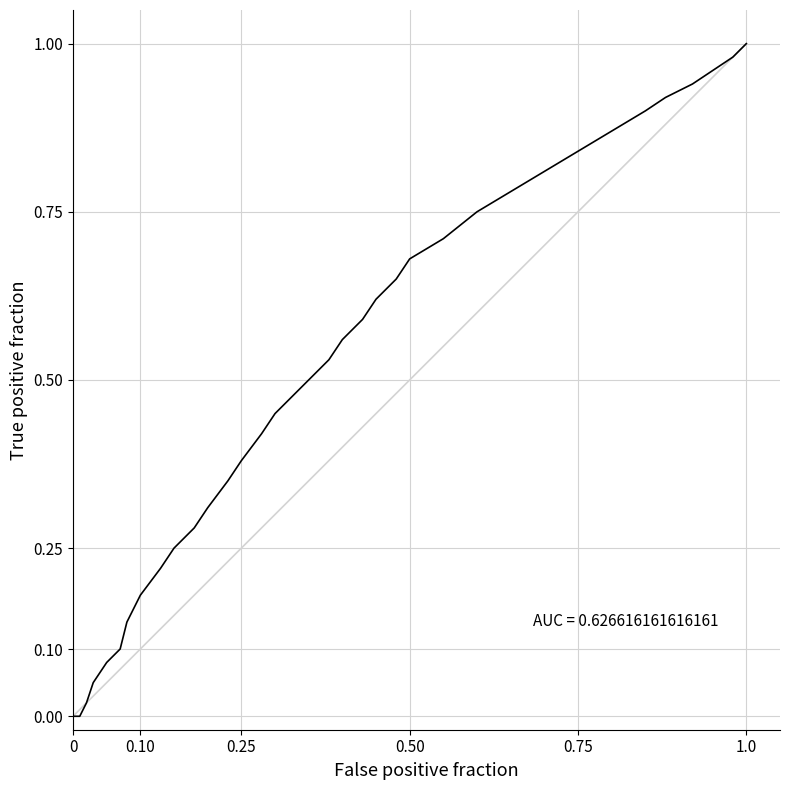

Does the chart have visible grid lines?

Yes